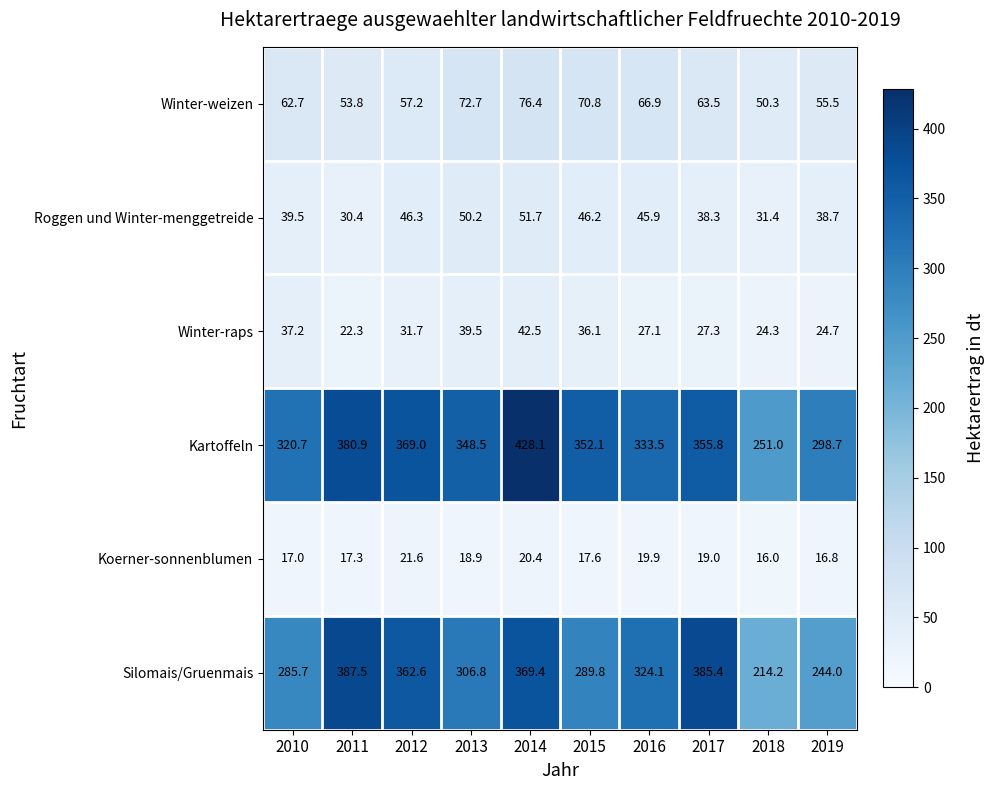

Rank the categories by Kartoffeln value from lowest to highest.

2018, 2019, 2010, 2016, 2013, 2015, 2017, 2012, 2011, 2014